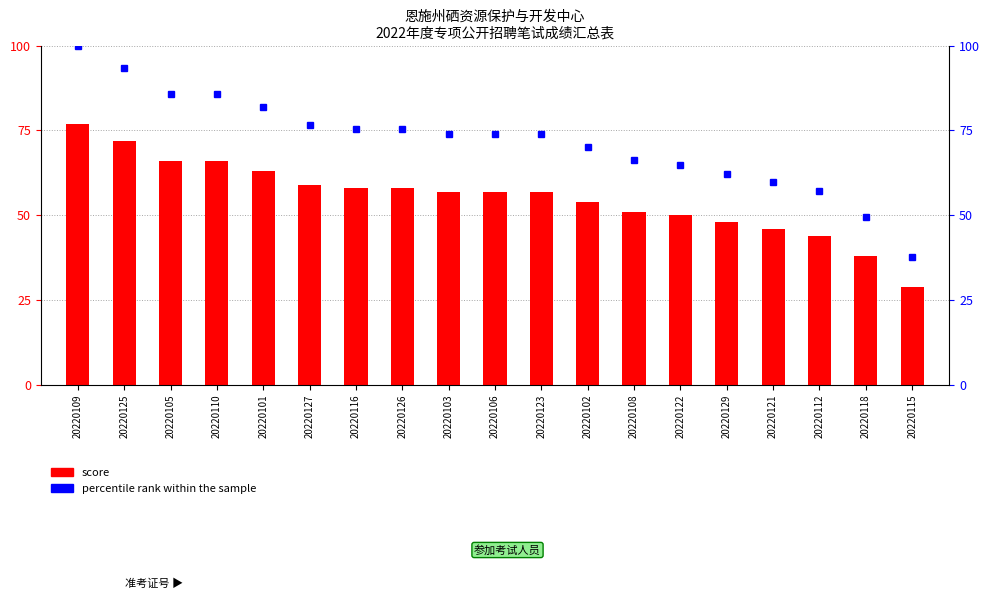

At which category is the sum across all series the highest?

20220109